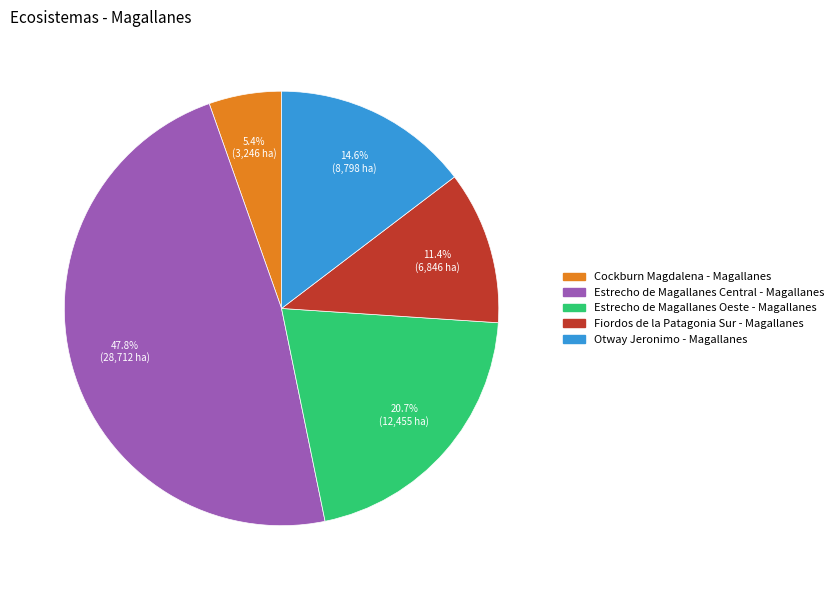

To the nearest percent, what portion does Otway Jeronimo - Magallanes represent?

15%